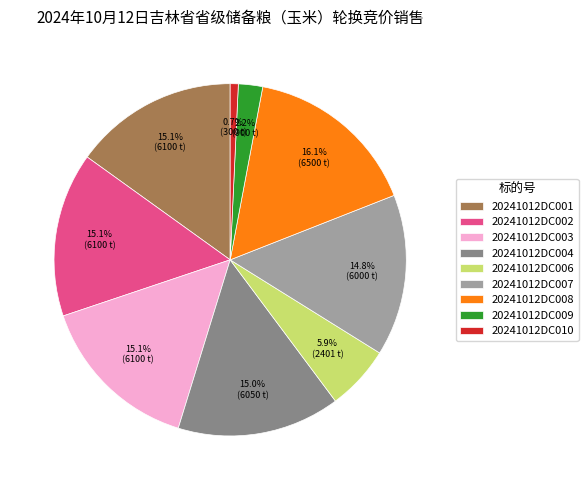

To the nearest percent, what is the difference between the largest and smallest slice percentages?

15%